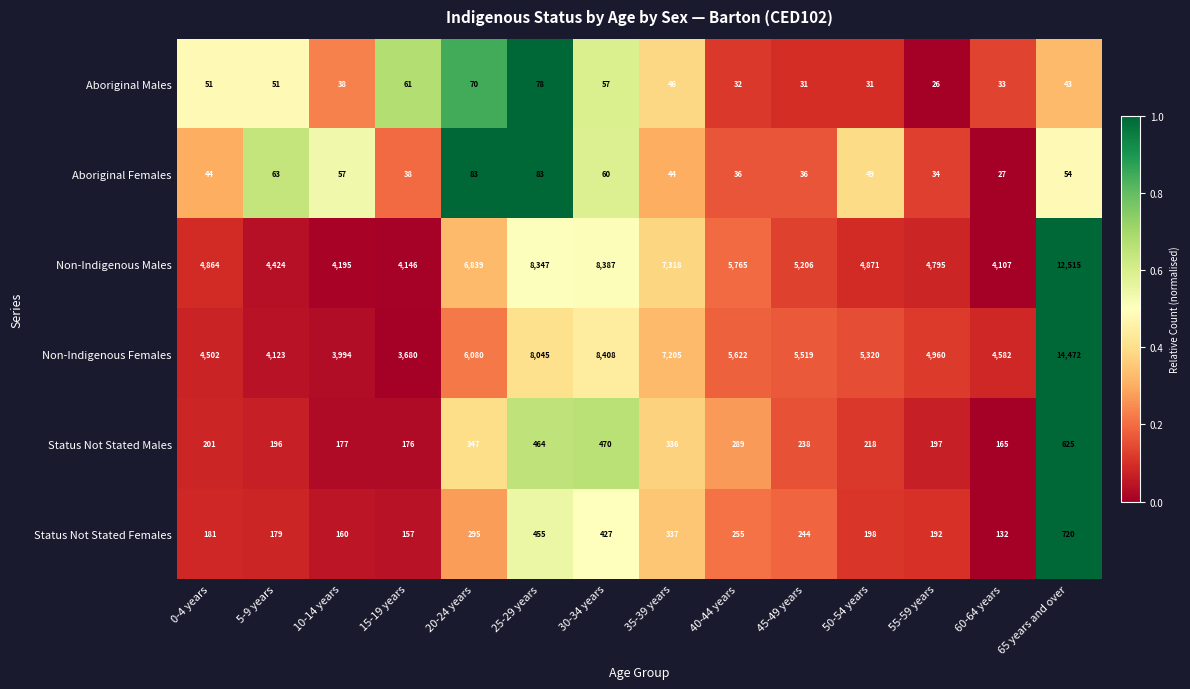

Read the Aboriginal Females value at 40-44 years, to the nearest 5.

35